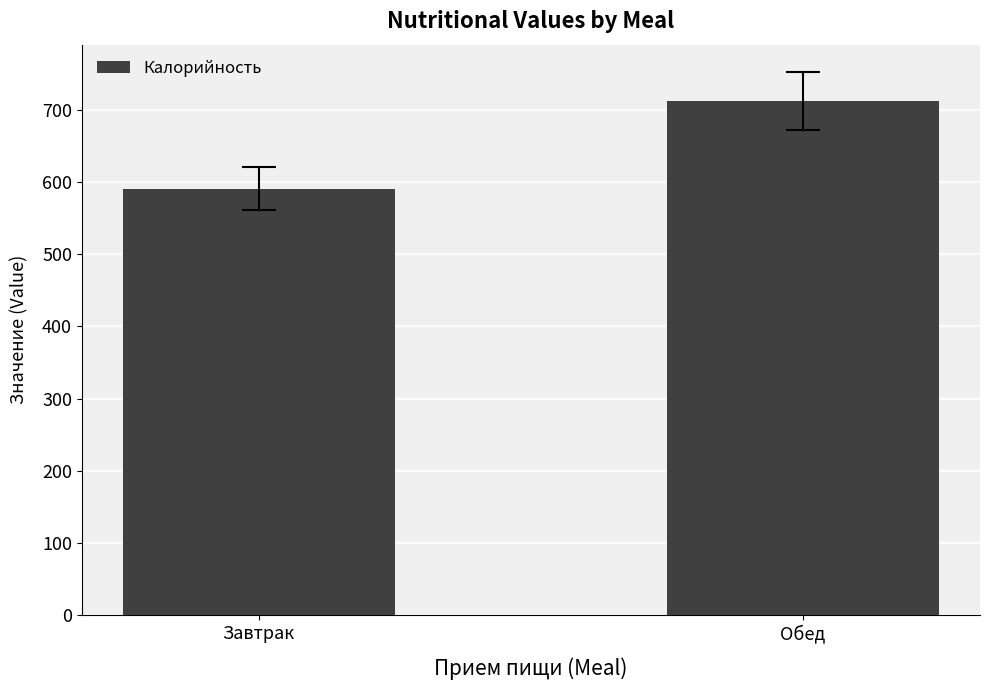

Are the bars grouped side by side (vs. stacked)?

No